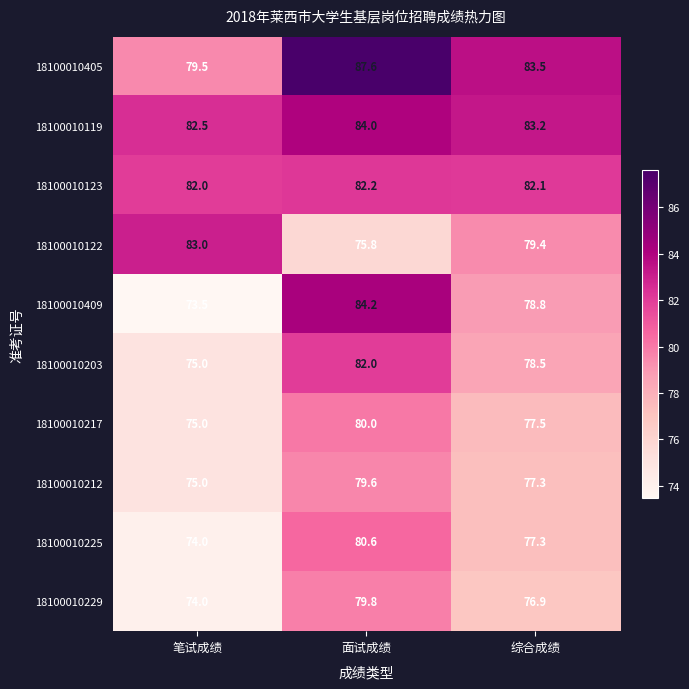

How many categories are shown in the chart?

3